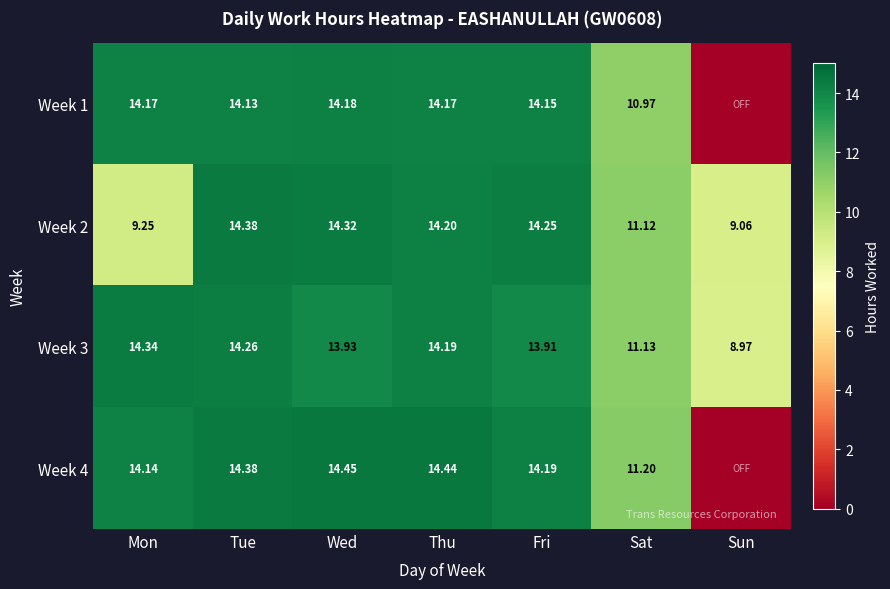

At which label does Week 2 reach its peak?

Tue